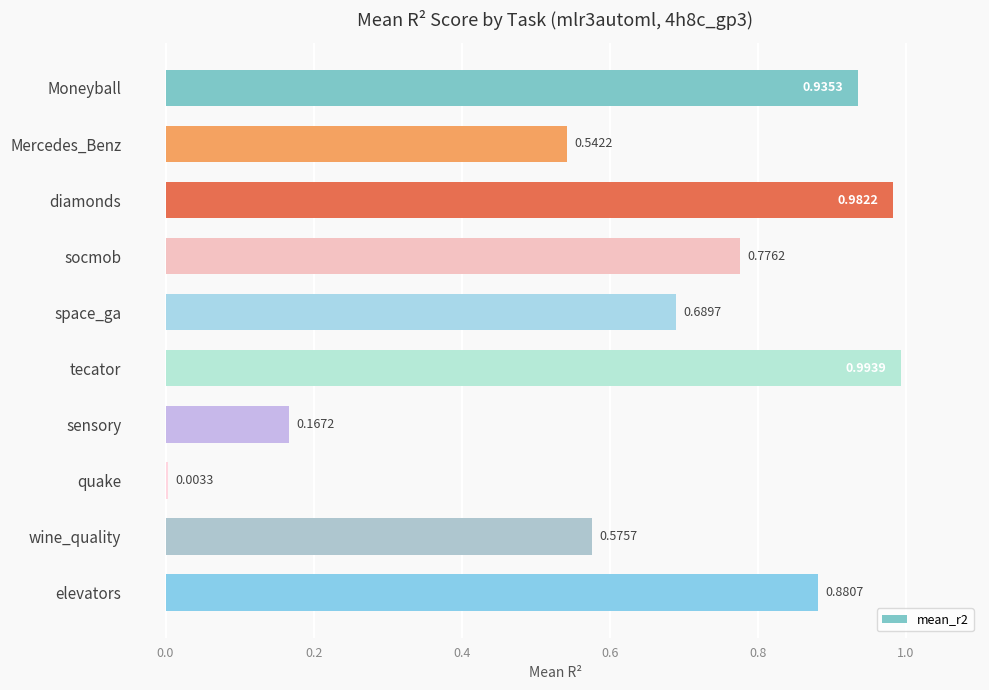

What is the sum of the values at space_ga and wine_quality?

1.3